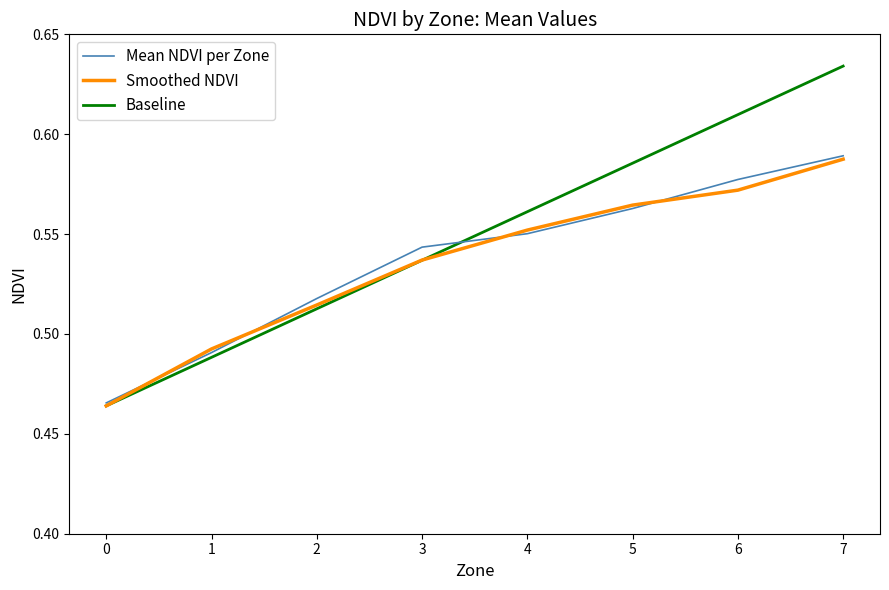

Rank the series at 6 from lowest to highest value.

Smoothed NDVI, Mean NDVI per Zone, Baseline